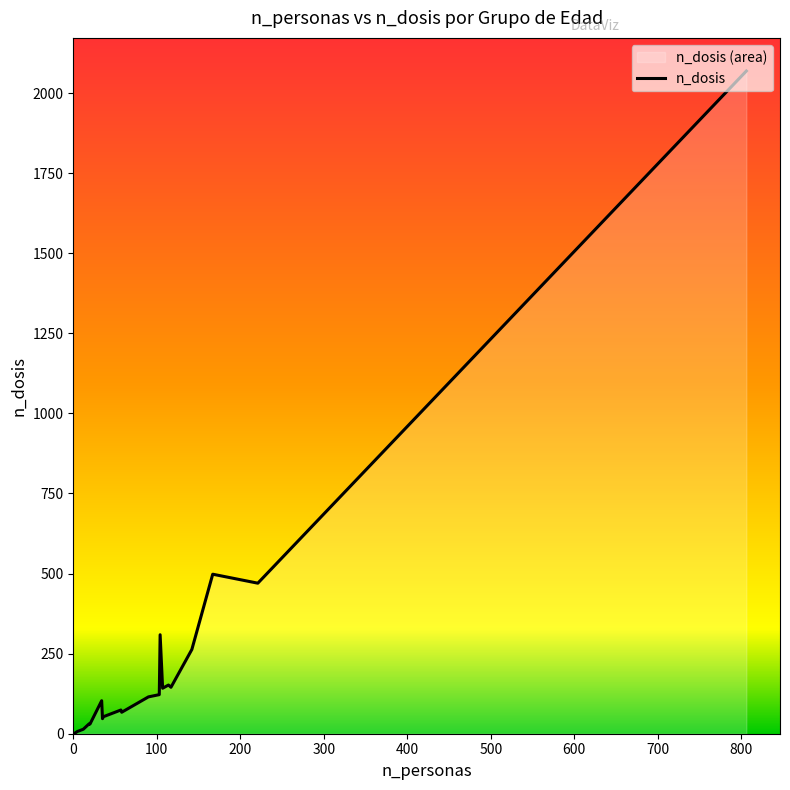

What is the difference between the maximum and minimum values?

2068